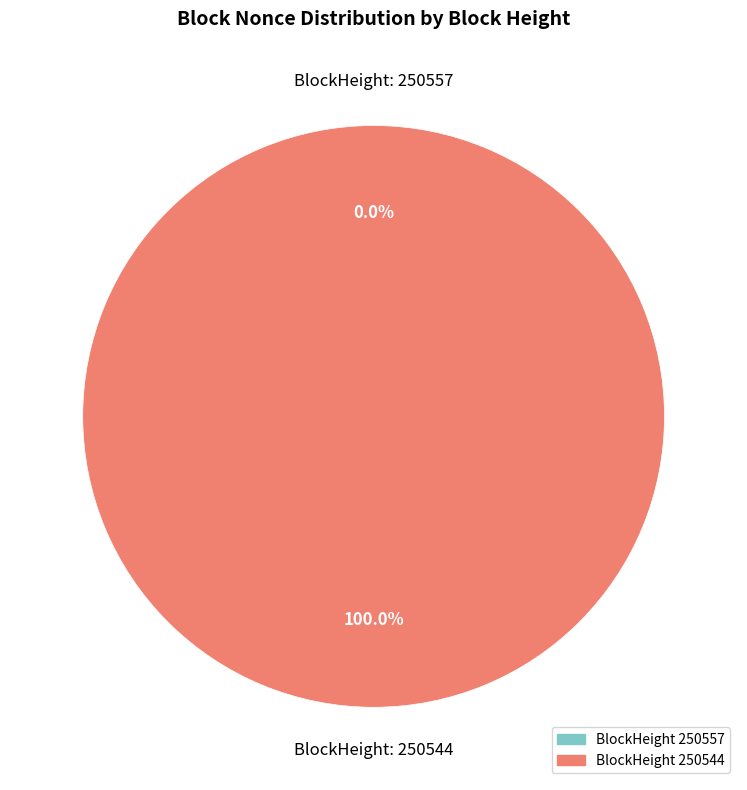

How many segments does this pie chart have?

2